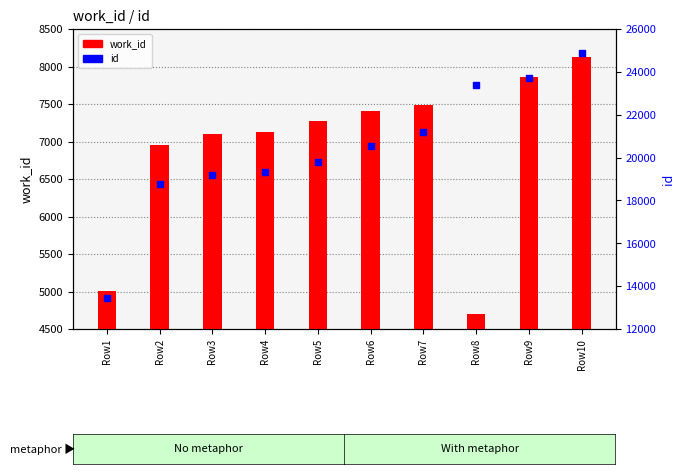

Which series has the largest total across all categories?

id